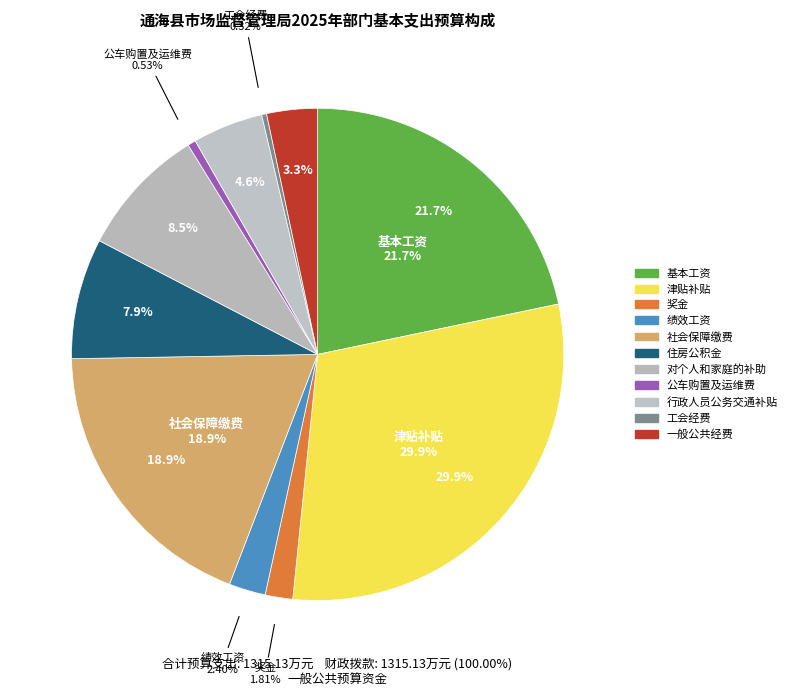

What is the largest slice in the pie chart?

津贴补贴